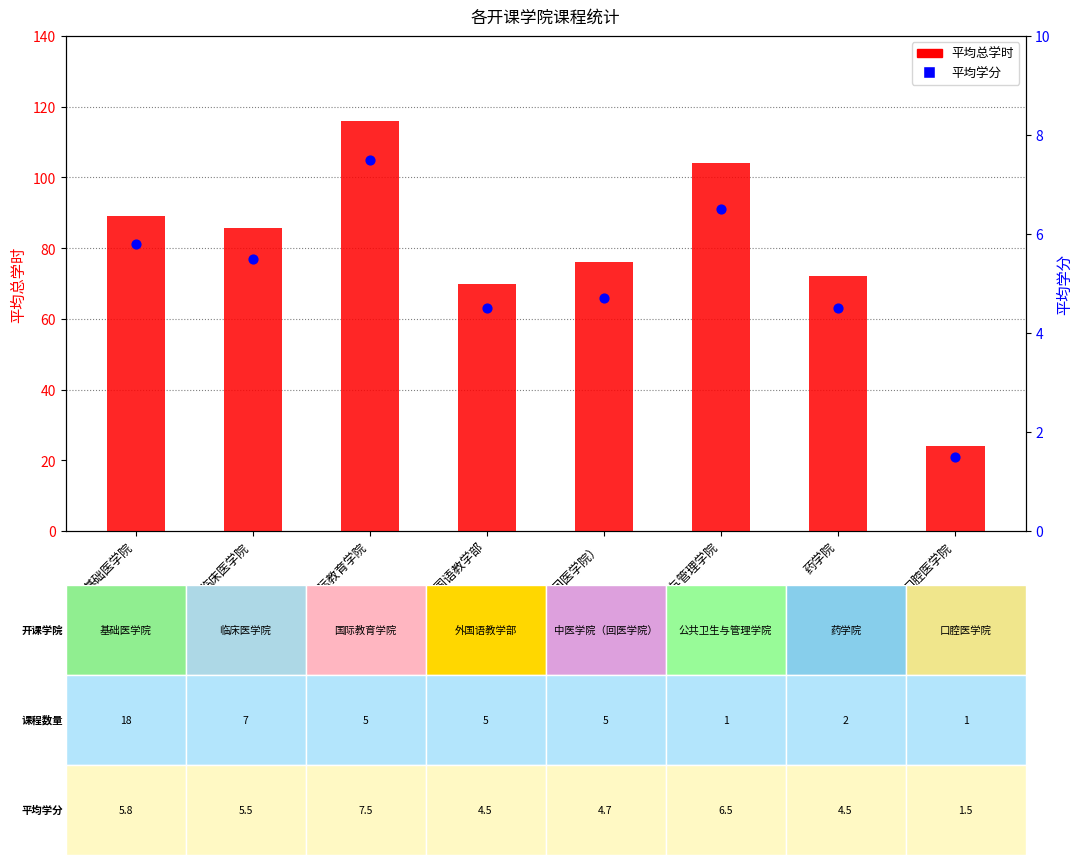

Which series has the widest spread of Y values?

平均总学时